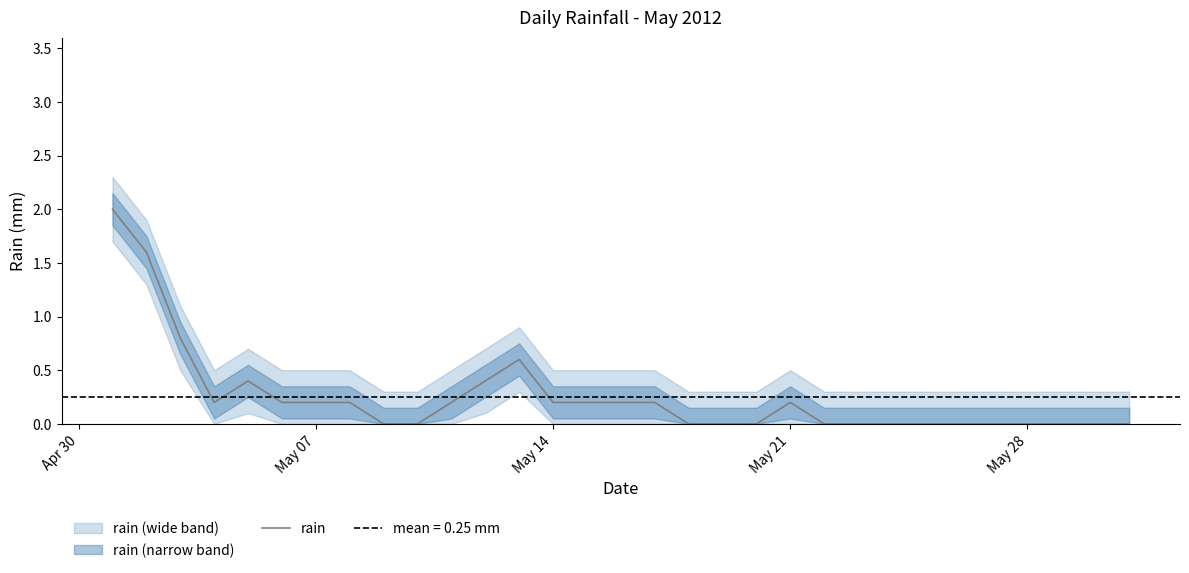

Reading left to right, list all the values displayed in this chart.

2.0	1.6	0.8	0.2	0.4	0.2	0.2	0.2	0.0	0.0	0.2	0.4	0.6	0.2	0.2	0.2	0.2	0.0	0.0	0.0	0.2	0.0	0.0	0.0	0.0	0.0	0.0	0.0	0.0	0.0	0.0